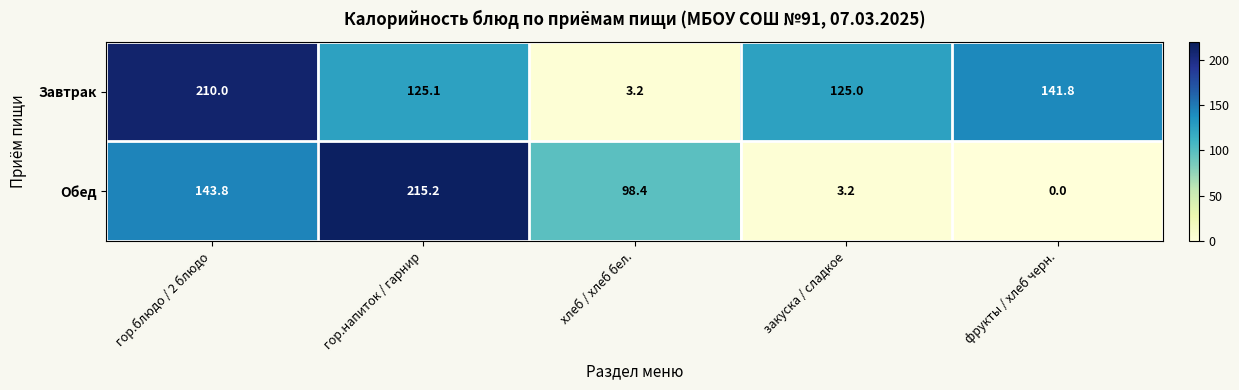

Reading left to right, transcribe all the data shown in this chart.

Завтрак: 210.0	125.1	3.2	125.0	141.8
Обед: 143.8	215.2	98.4	3.2	0.0